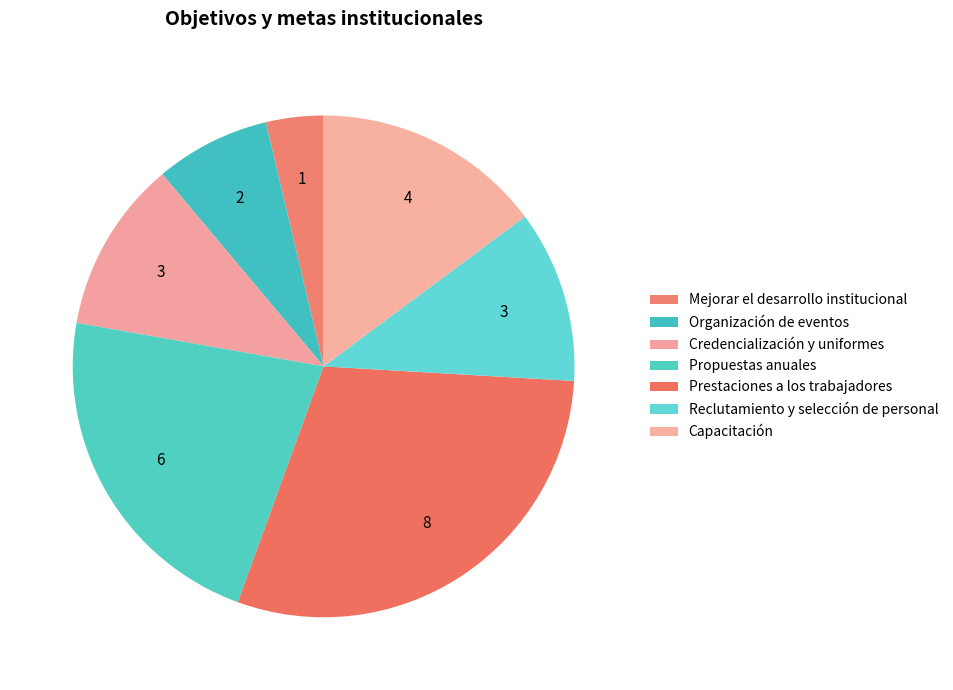

The Propuestas anuales slice represents 16% of the pie. True or false?

False